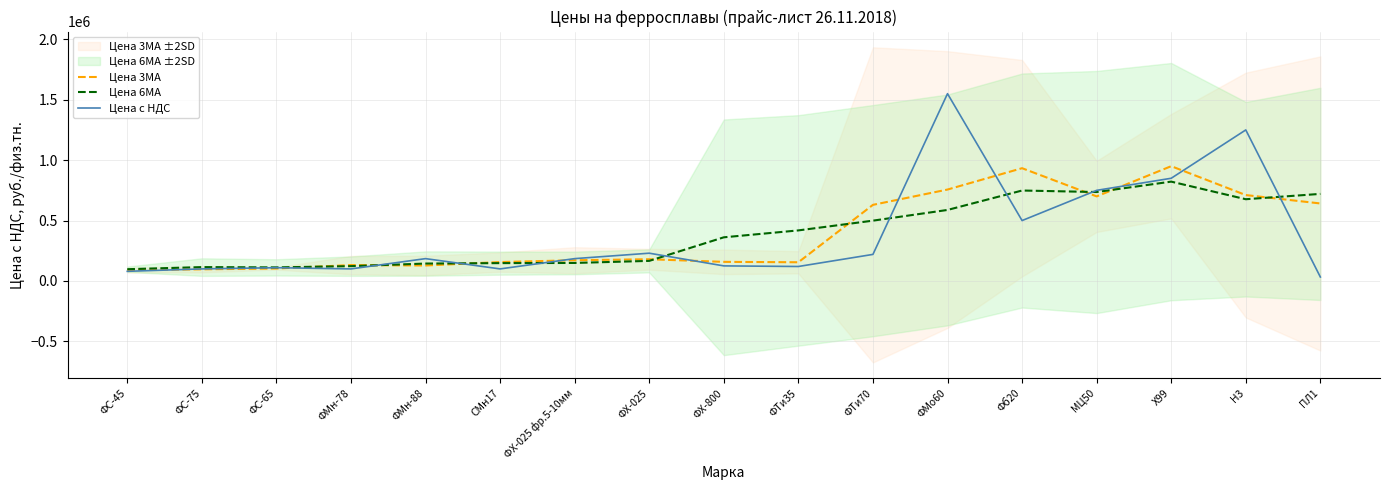

At which category does Цена с НДС reach its first local peak?

ФС-65